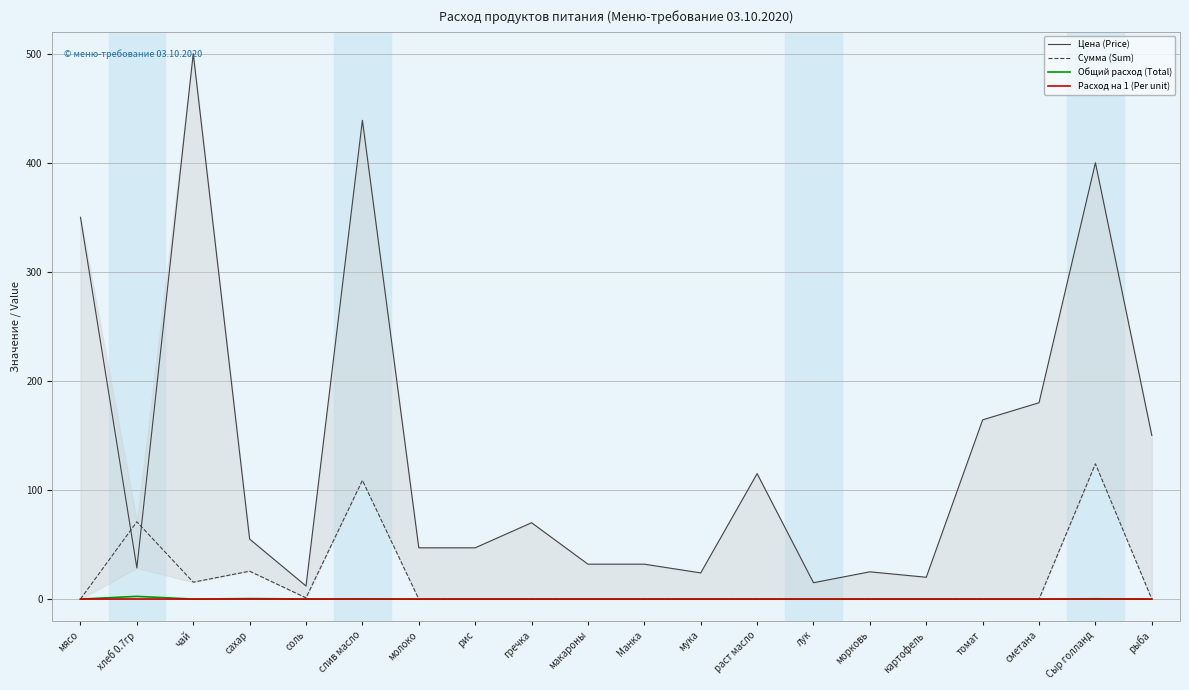

What is the label of the 12th point from the left?

мука